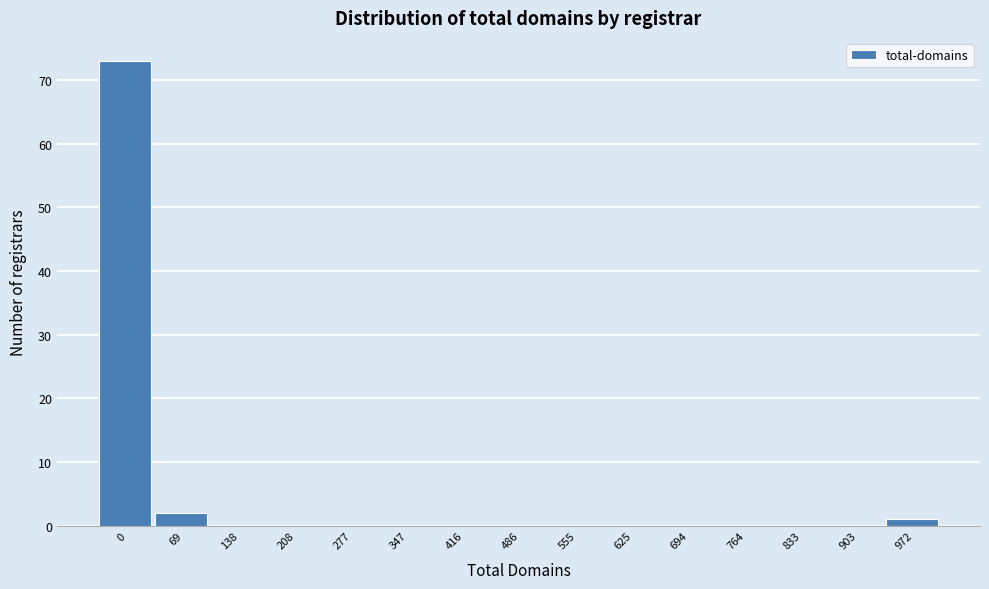

Reading left to right, extract all data points from this chart.

0=73	69=2	138=0	208=0	277=0	347=0	416=0	486=0	555=0	625=0	694=0	764=0	833=0	903=0	972=1